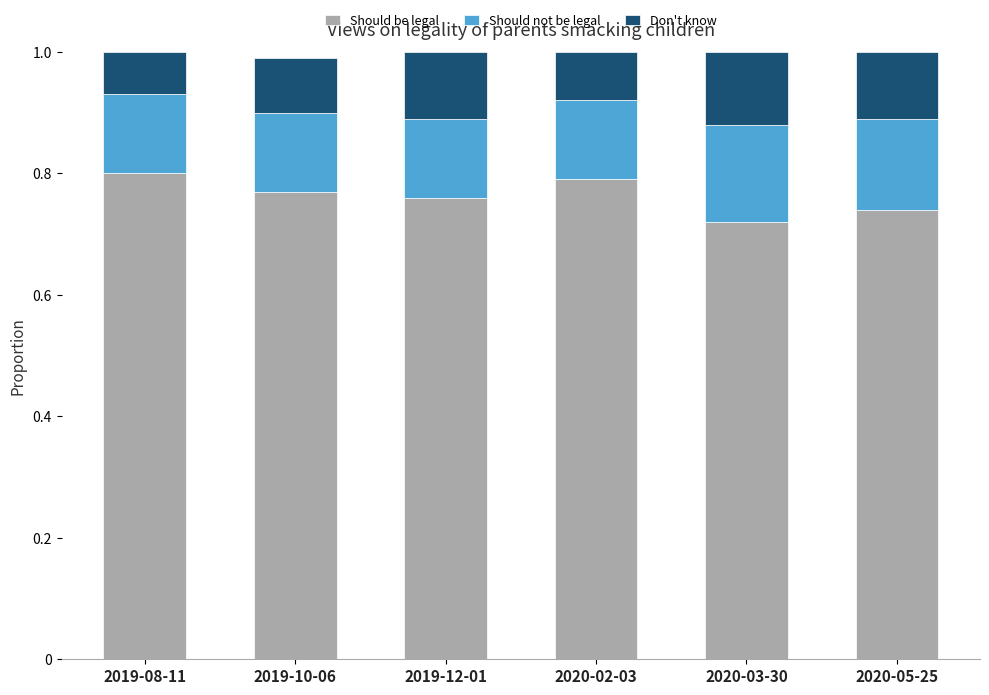

True or false: Should be legal has a value of 0.8 at 2019-10-06.

True